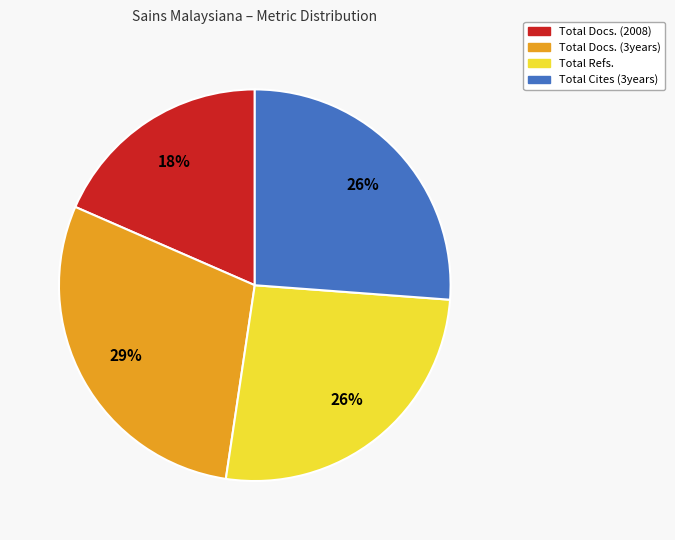

To the nearest percent, what is the difference between the largest and smallest slice percentages?

11%